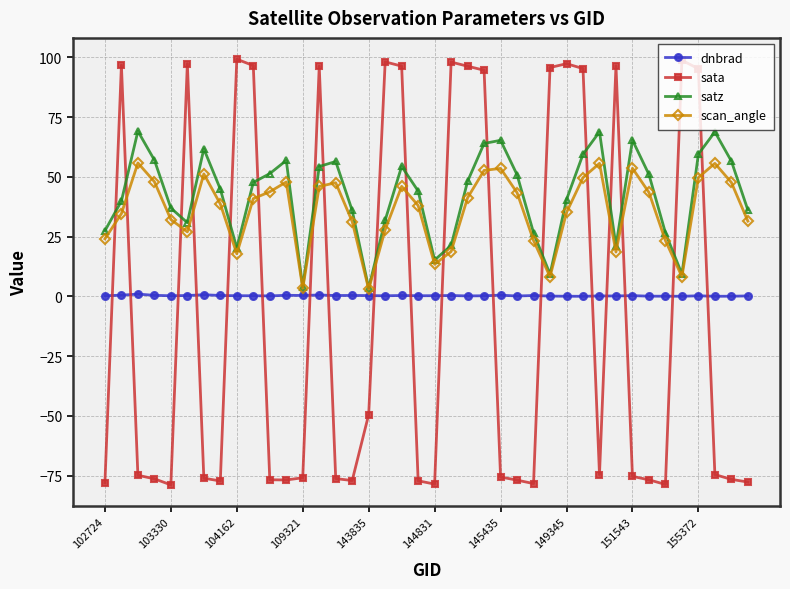

What is the value of the sata point at the 21st from the left?

-78.5